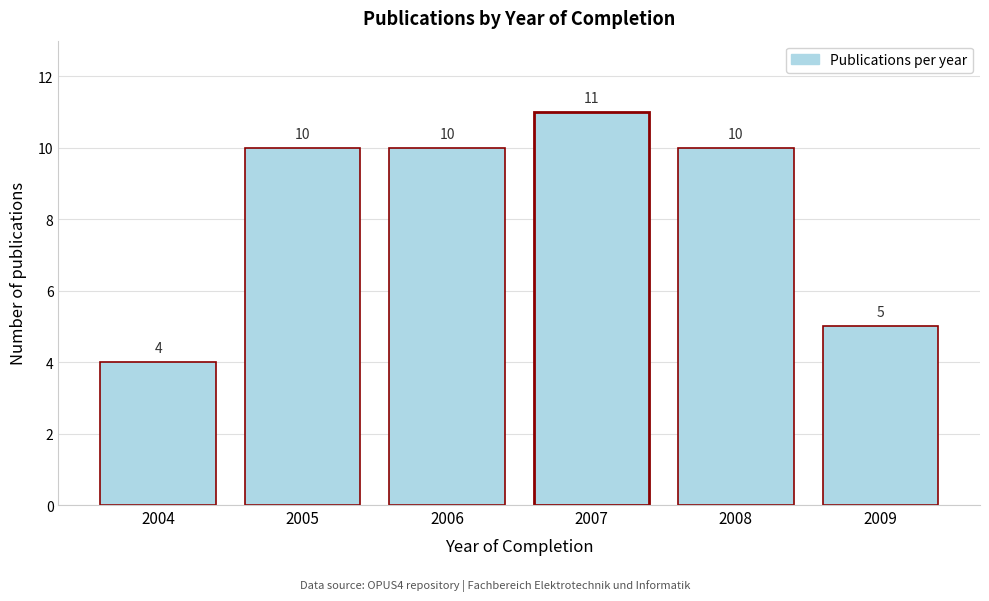

Reading left to right, extract all data points from this chart.

2004=4	2005=10	2006=10	2007=11	2008=10	2009=5